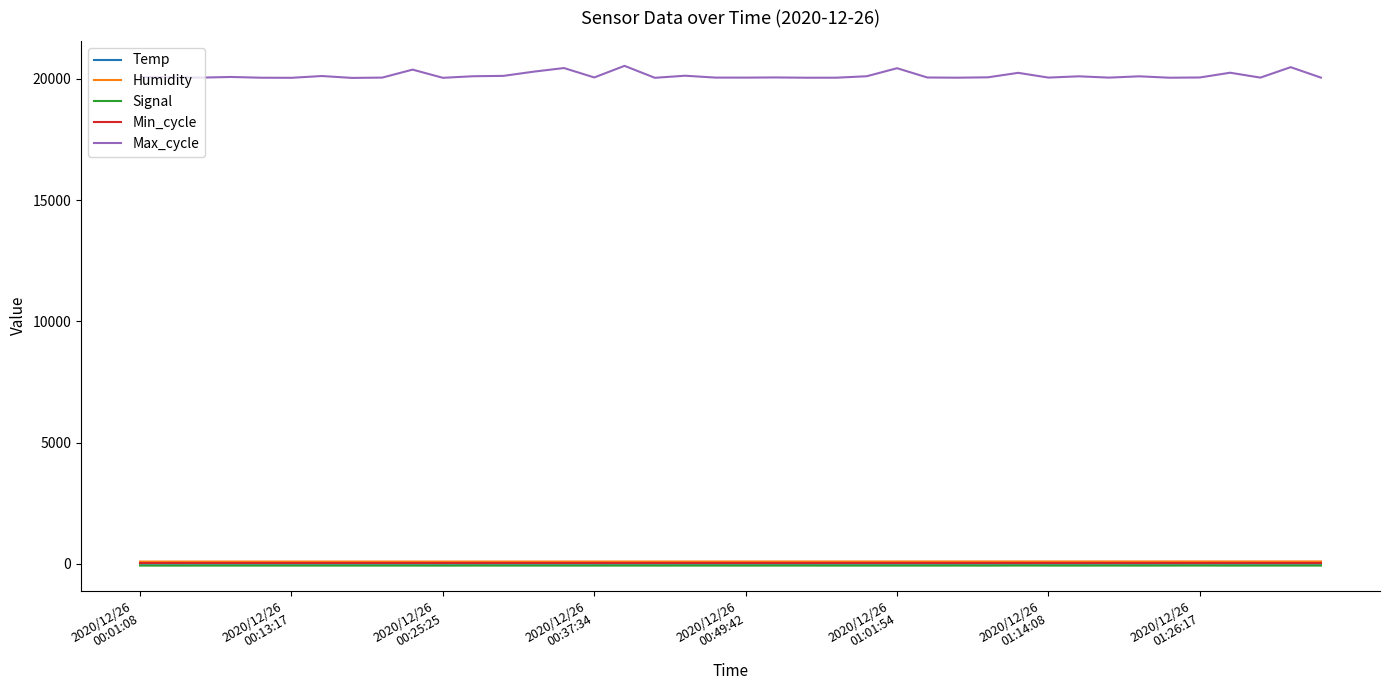

What is the maximum value shown in the chart?

20534.0